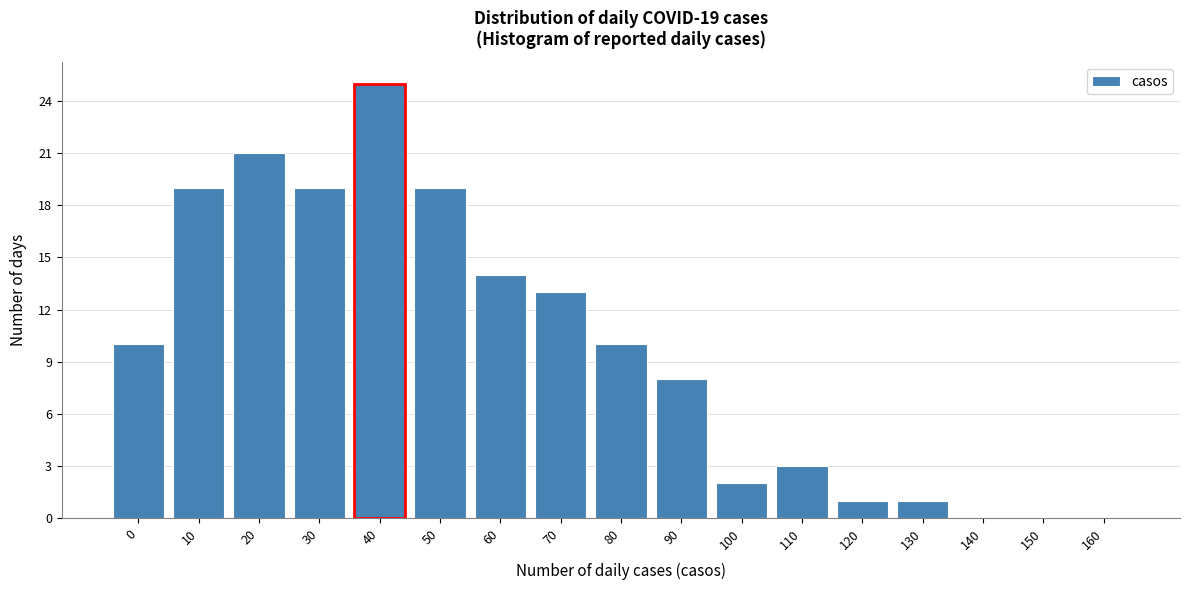

Reading left to right, transcribe all the data shown in this chart.

0=10	10=19	20=21	30=19	40=25	50=19	60=14	70=13	80=10	90=8	100=2	110=3	120=1	130=1	140=0	150=0	160=0